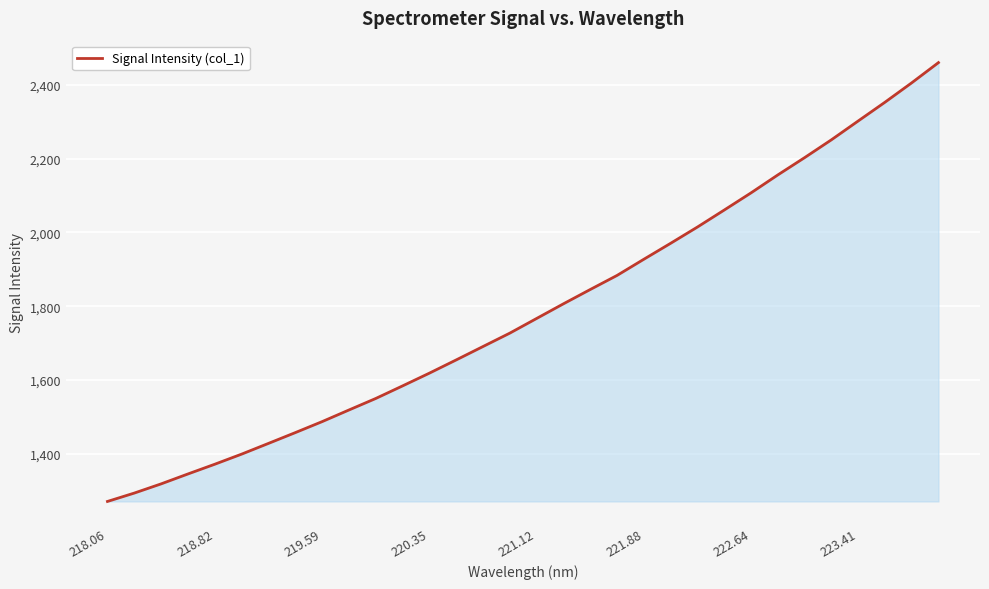

What is the minimum value shown in the chart?

1270.2